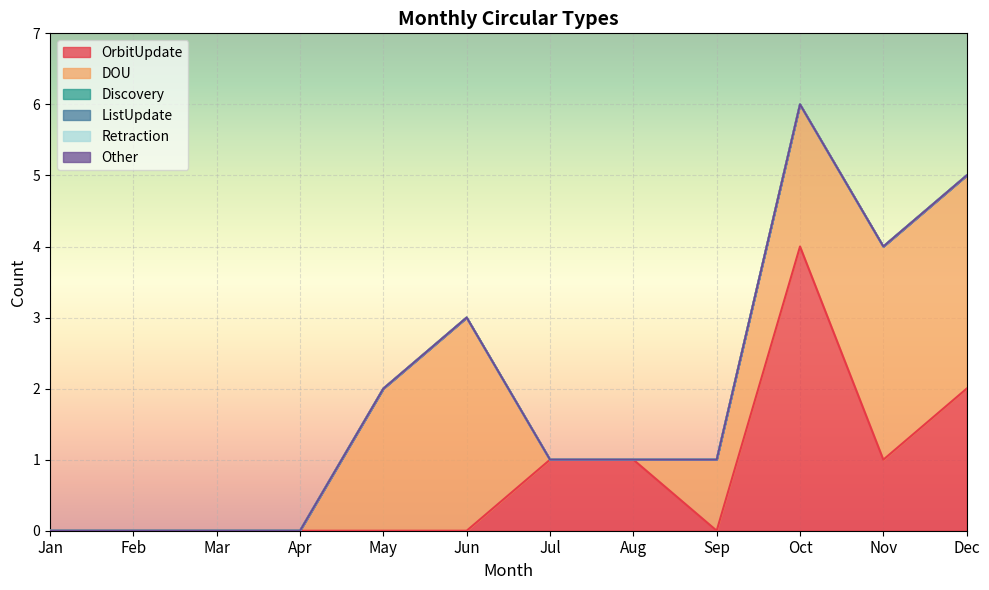

How many lines are shown in the chart?

6